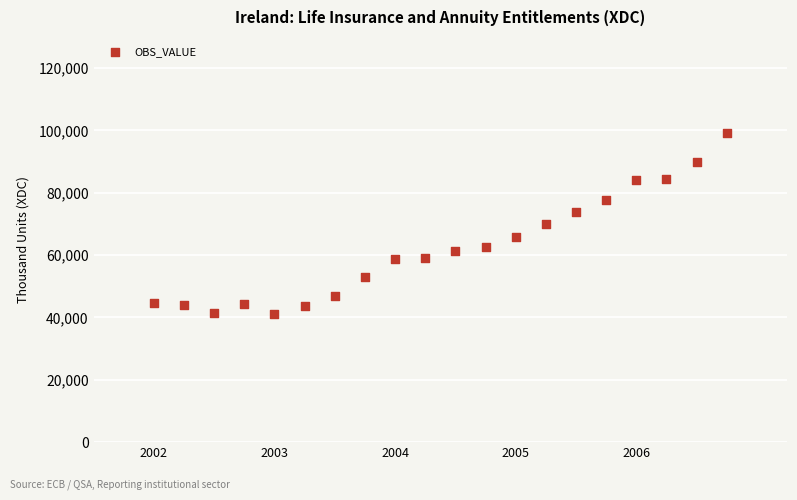

What is the range of Y values (max minus min)?

57928